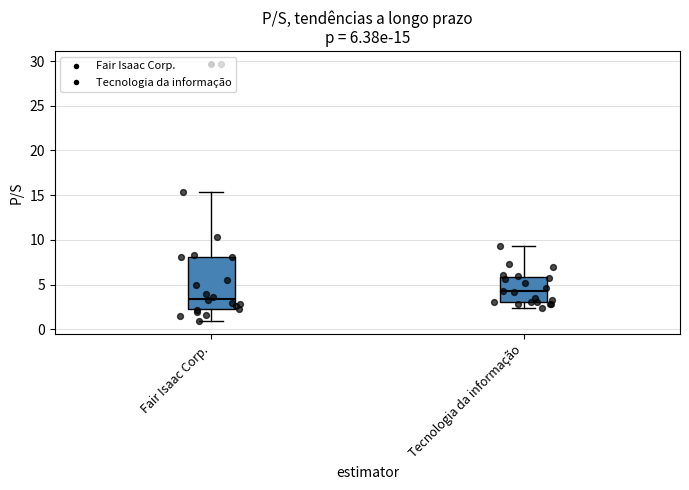

Comparing the boxes themselves (not the whiskers), which one is the tallest?

Fair Isaac Corp.